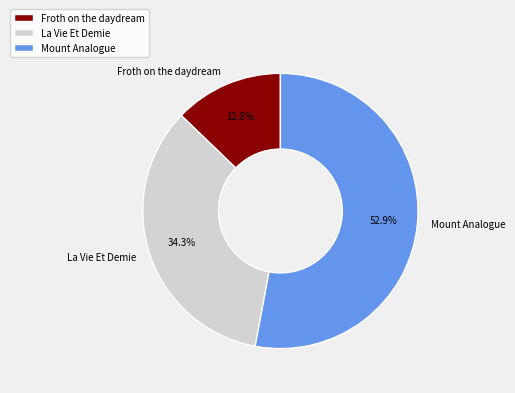

What is the largest slice in the pie chart?

Mount Analogue